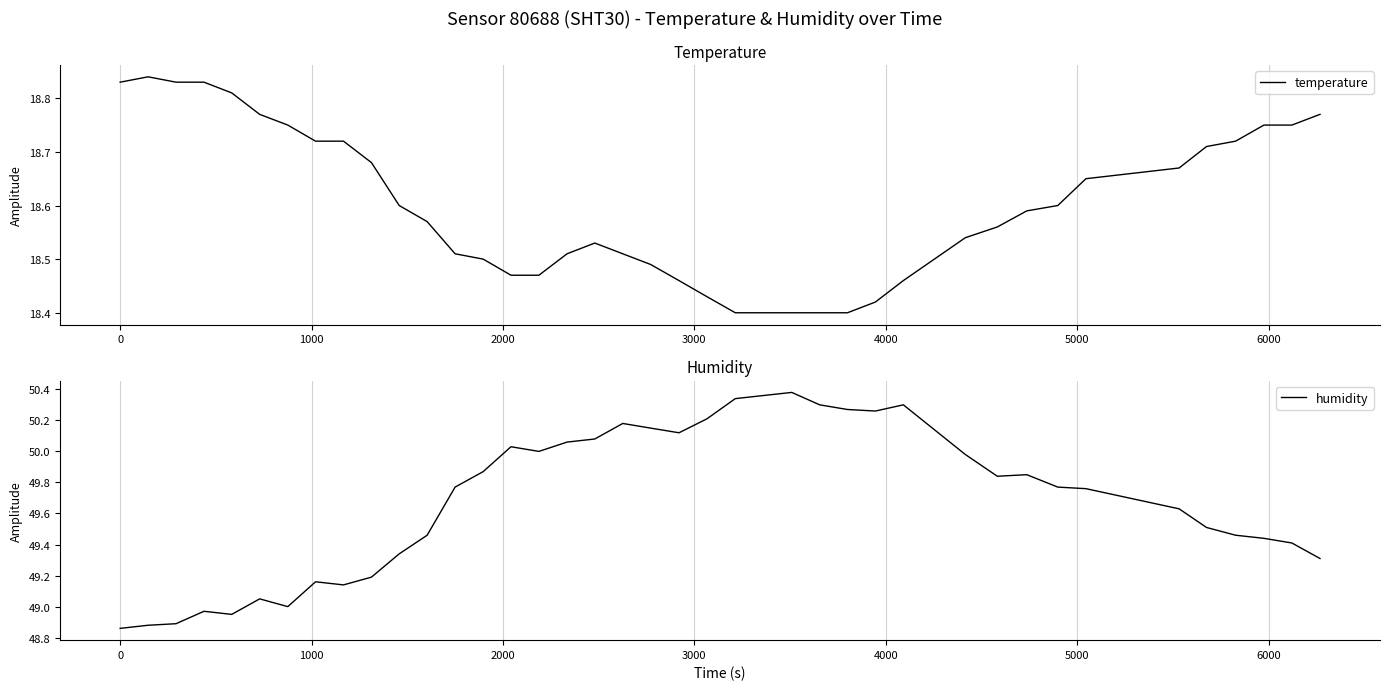

How many data points in humidity are less than 49?

5